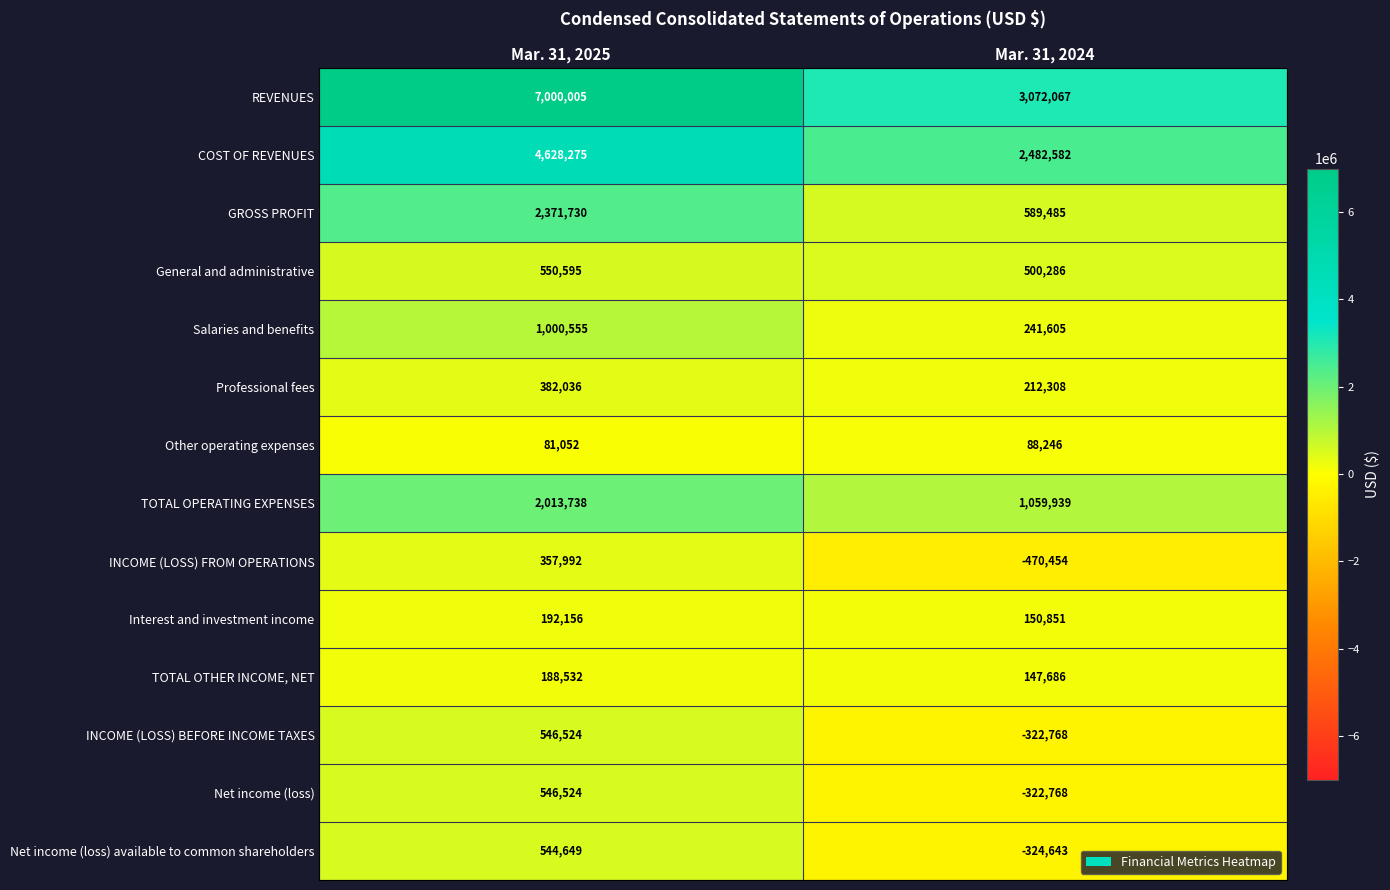

Reading right to left, extract all data points from this chart.

REVENUES: 3072067	7000005
COST OF REVENUES: 2482582	4628275
GROSS PROFIT: 589485	2371730
General and administrative: 500286	550595
Salaries and benefits: 241605	1000555
Professional fees: 212308	382036
Other operating expenses: 88246	81052
TOTAL OPERATING EXPENSES: 1059939	2013738
INCOME (LOSS) FROM OPERATIONS: -470454	357992
Interest and investment income: 150851	192156
TOTAL OTHER INCOME, NET: 147686	188532
INCOME (LOSS) BEFORE INCOME TAXES: -322768	546524
Net income (loss): -322768	546524
Net income (loss) available to common shareholders: -324643	544649